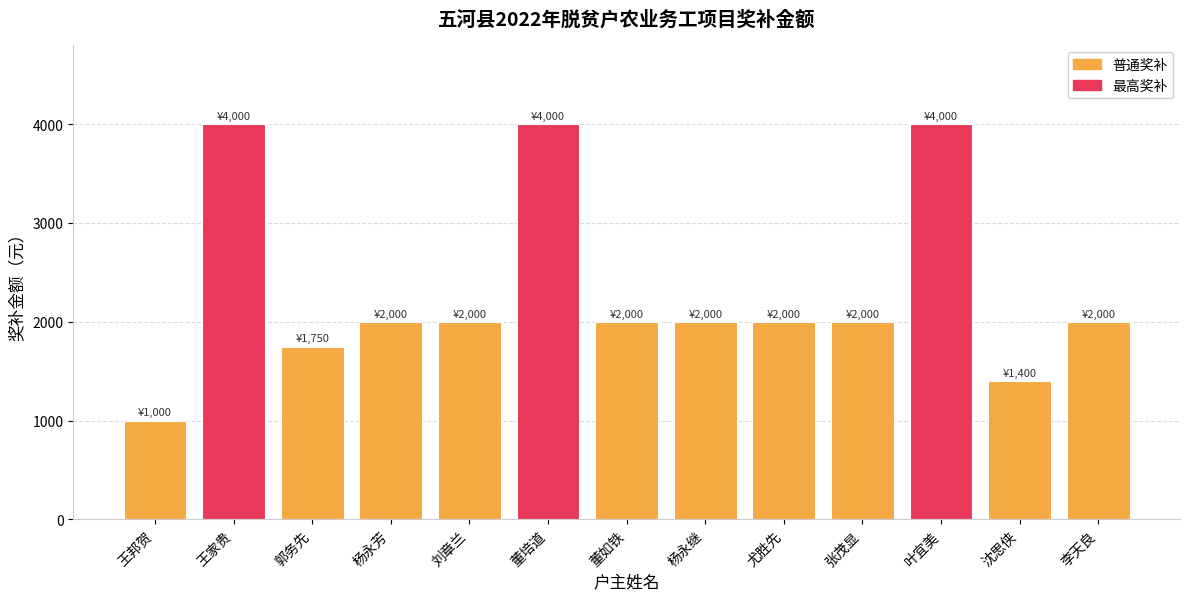

The chart shows a value of 1000 at 王邦贺. True or false?

True